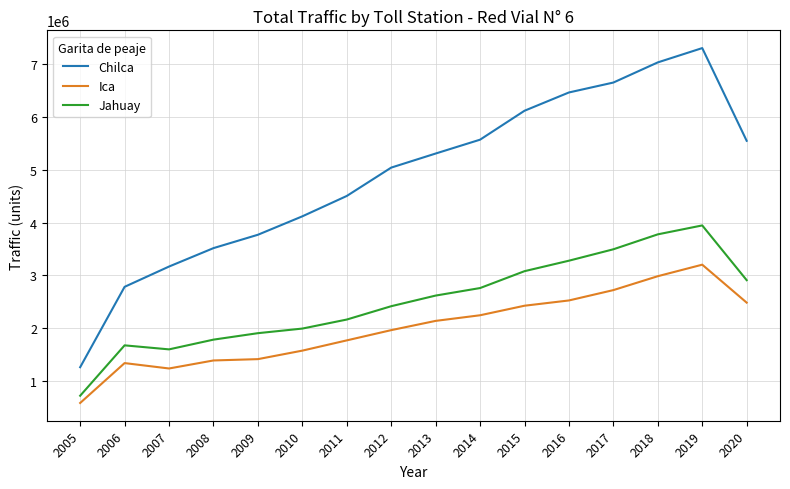

Which category has the highest value in the Jahuay series?

2019